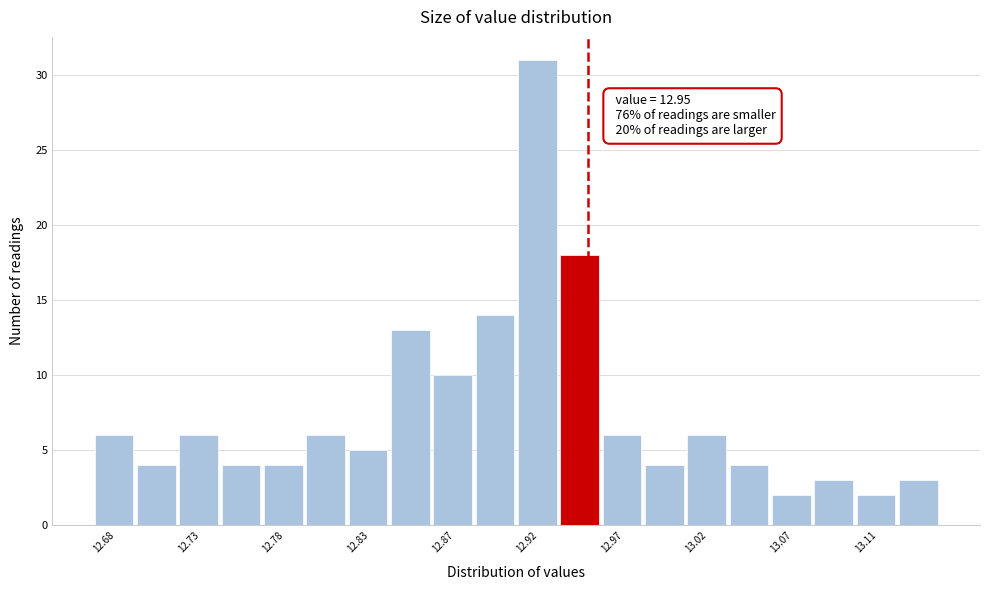

Which range on the x-axis has the tallest bar?

12.910 to 12.934